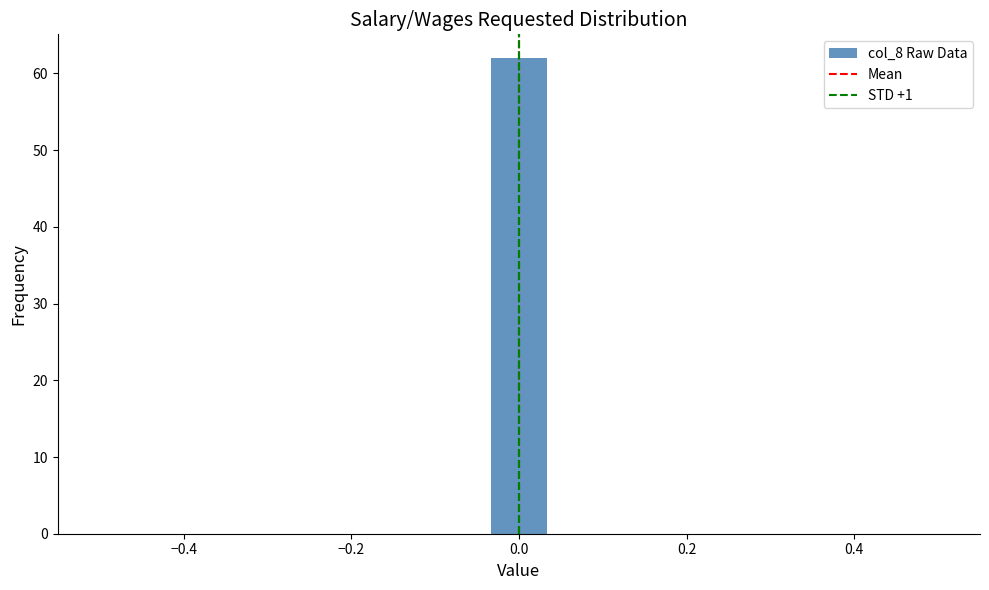

Around what value on the x-axis is the tallest bar? Give the approximate position of its centre, as read against the axis.

0.00